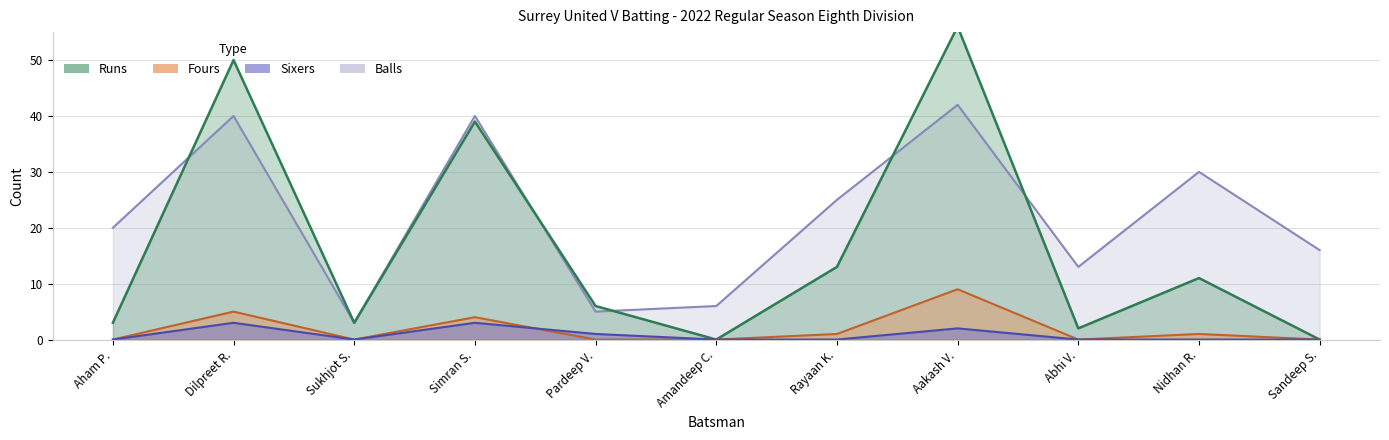

Where is the first local maximum for Runs?

Dilpreet R.